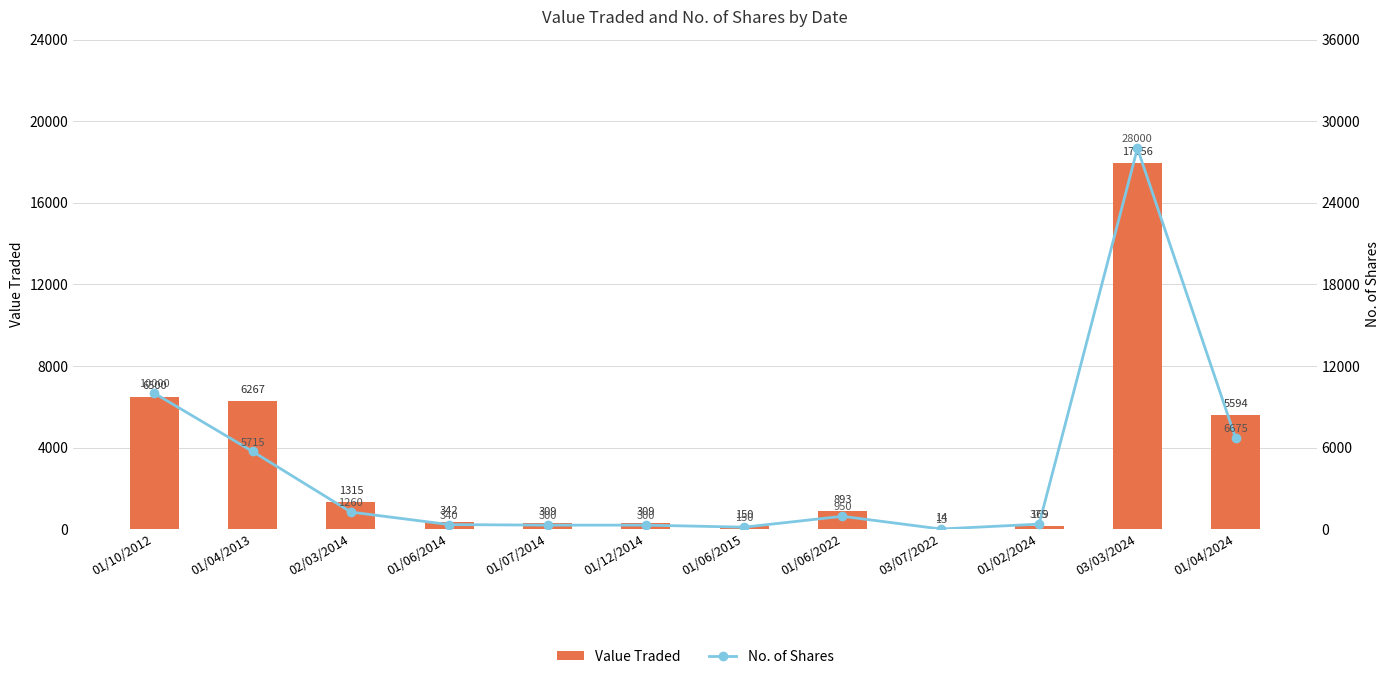

What is the smallest value displayed?

14